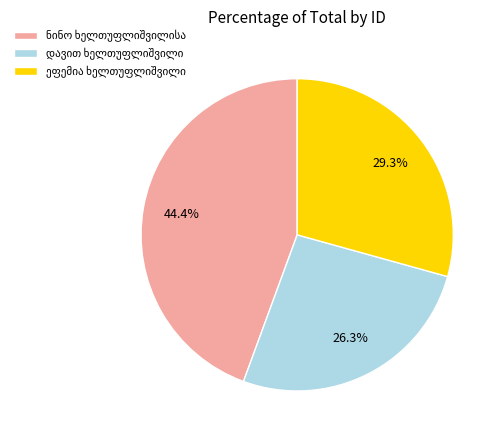

Does any single category account for the majority?

No